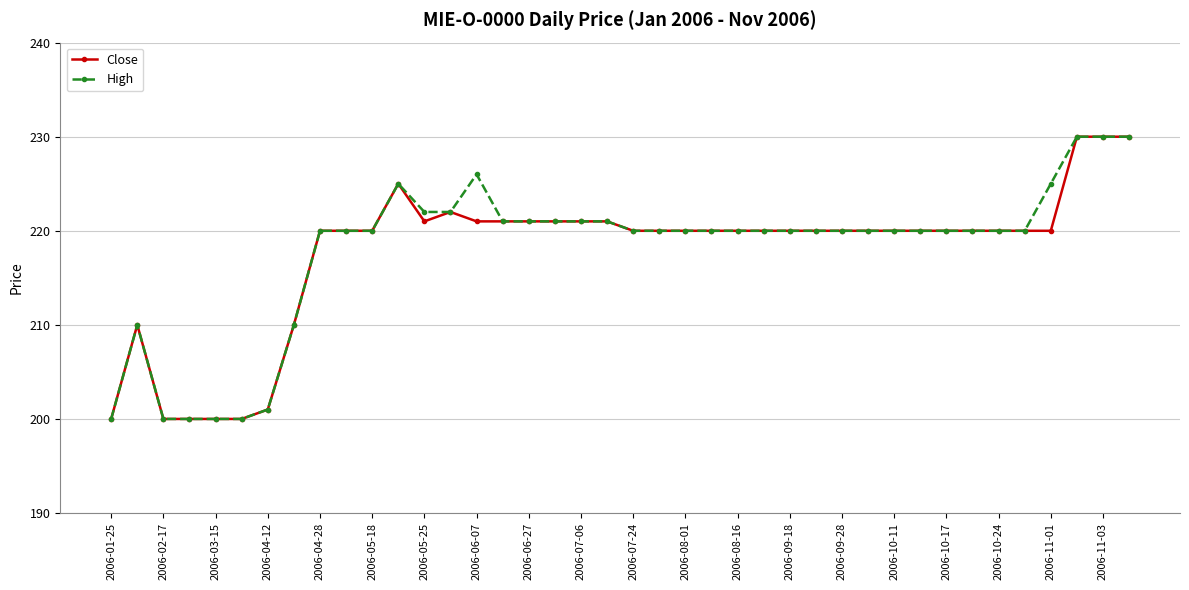

At how many categories does at least one series exceed 207?

34